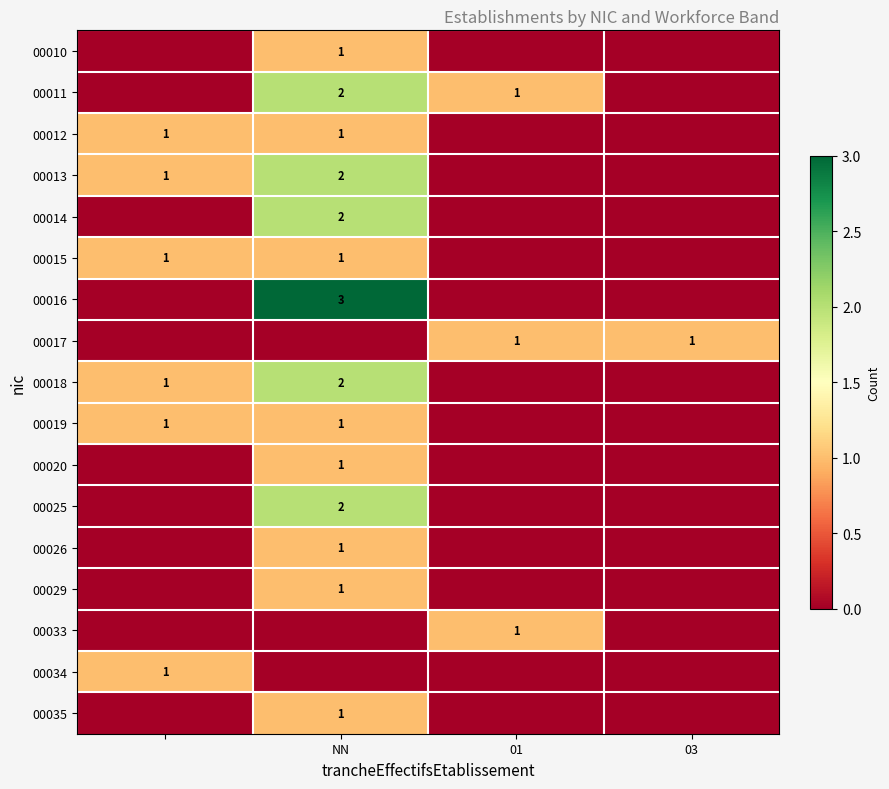

Is it true that 00015 equals 0 at NN?

False